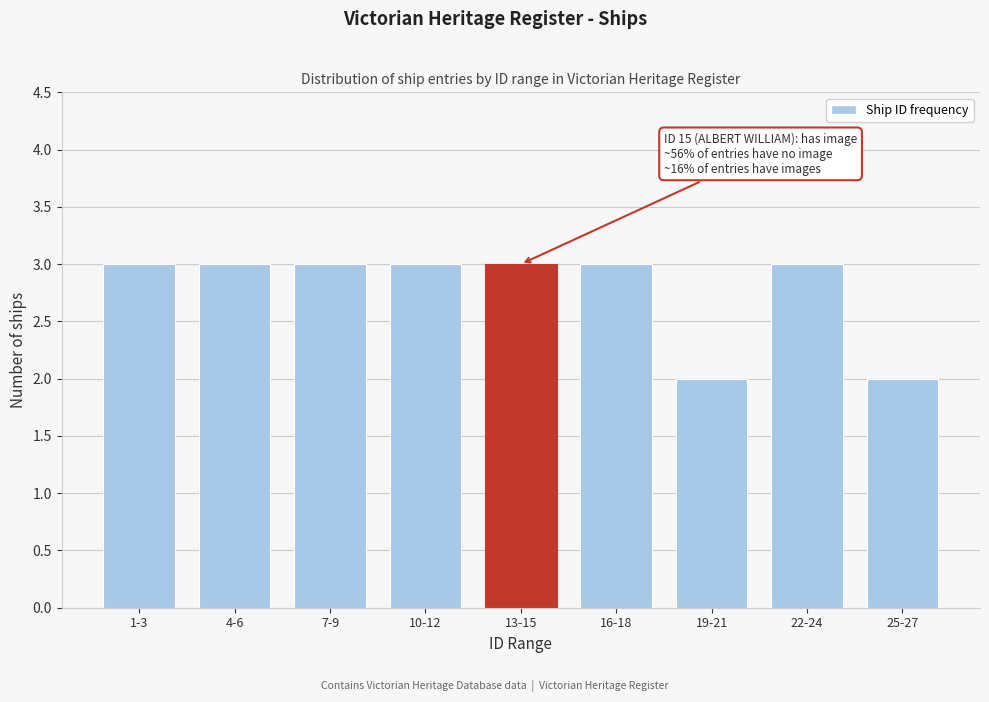

Reading left to right, extract all data points from this chart.

3	3	3	3	3	3	2	3	2